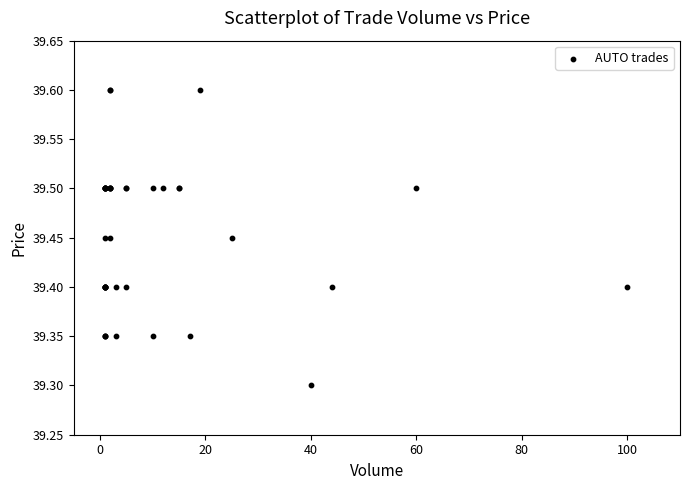

What Y value in the scatter plot is closest to 39?

39.3